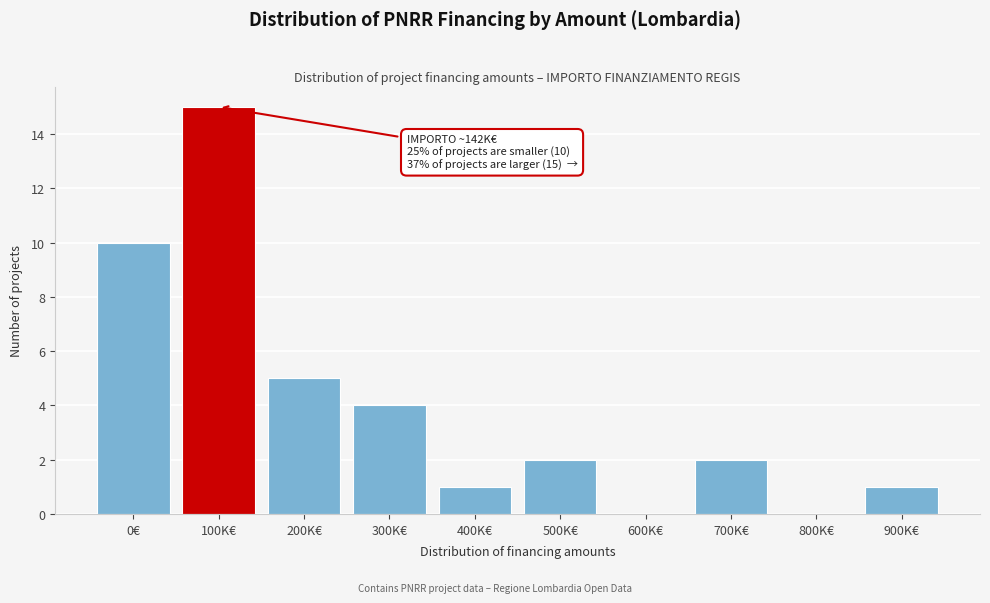

True or false: the data shows 2 at 300K€.

False